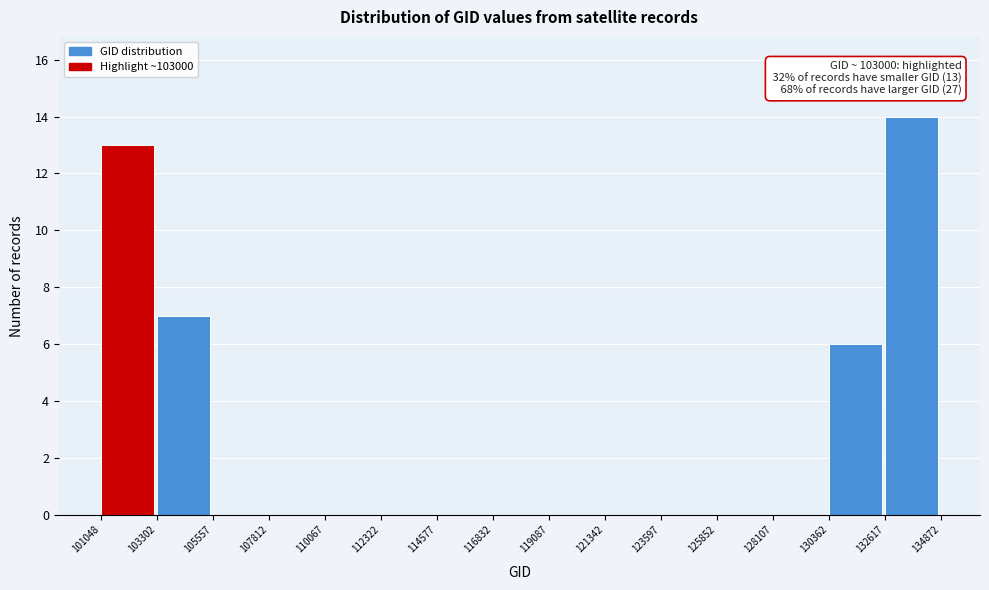

Which range on the x-axis has the tallest bar?

132617 to 134872